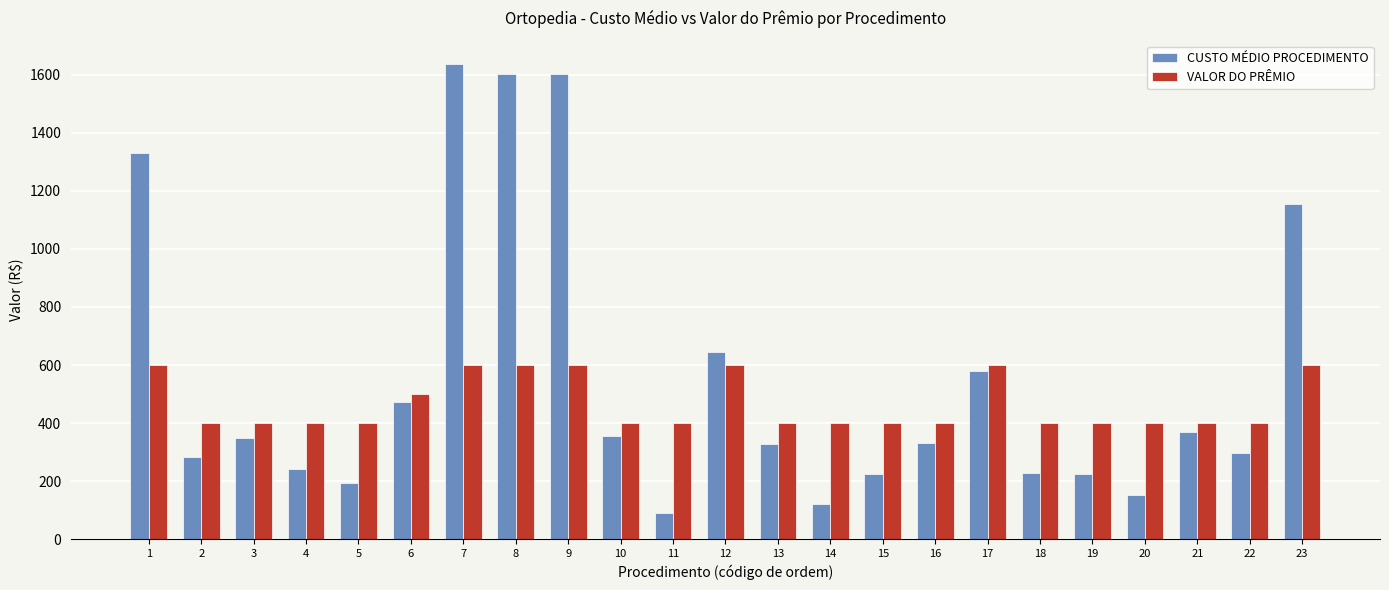

Which series has the largest total across all categories?

CUSTO MÉDIO PROCEDIMENTO